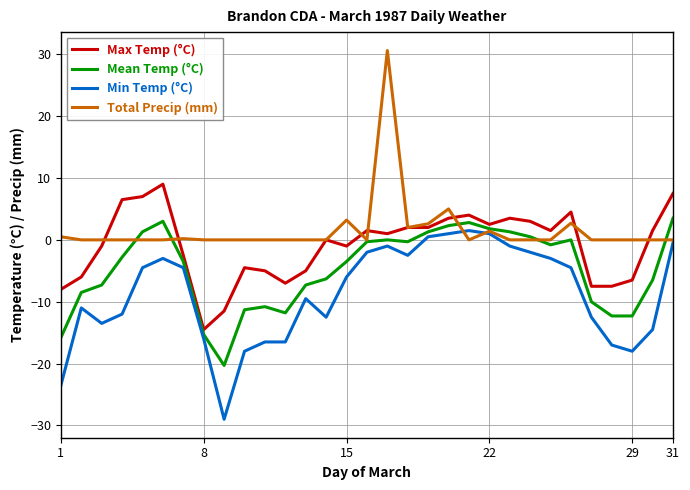

Does the chart have visible grid lines?

Yes